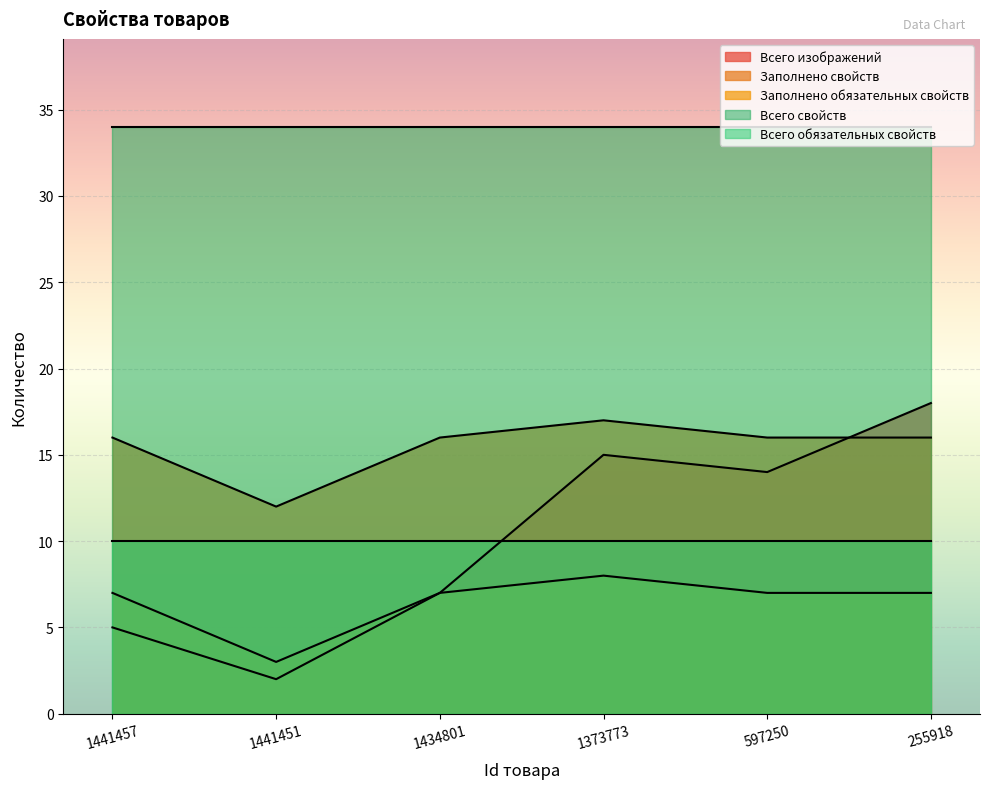

Which series has the largest range (max minus min)?

Всего изображений